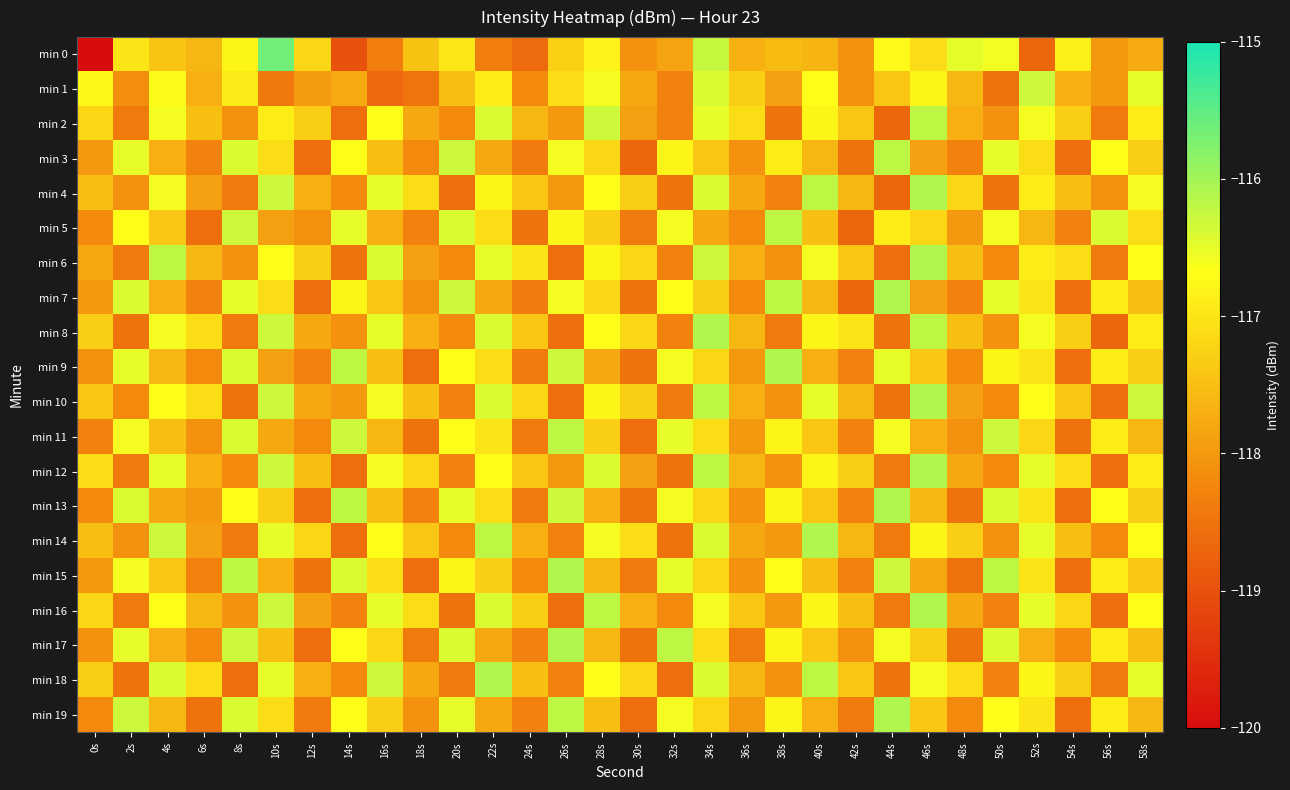

Reading left to right, what are all the values shown in this chart?

min 0: 0s=-120.0	2s=-117.0	4s=-117.4	6s=-117.6	8s=-116.8	10s=-115.6	12s=-117.2	14s=-119.0	16s=-118.4	18s=-117.5	20s=-117.0	22s=-118.4	24s=-118.6	26s=-117.3	28s=-116.8	30s=-118.1	32s=-117.9	34s=-116.3	36s=-117.7	38s=-117.5	40s=-117.6	42s=-118.1	44s=-116.7	46s=-117.1	48s=-116.5	50s=-116.6	52s=-118.7	54s=-116.9	56s=-118.0	58s=-117.8
min 1: 0s=-116.8	2s=-118.1	4s=-116.7	6s=-117.7	8s=-116.9	10s=-118.4	12s=-118.0	14s=-117.8	16s=-118.7	18s=-118.5	20s=-117.5	22s=-116.9	24s=-118.2	26s=-117.1	28s=-116.6	30s=-117.8	32s=-118.3	34s=-116.4	36s=-117.3	38s=-117.9	40s=-116.7	42s=-118.1	44s=-117.4	46s=-116.8	48s=-117.6	50s=-118.5	52s=-116.3	54s=-117.7	56s=-118.0	58s=-116.5
min 2: 0s=-117.2	2s=-118.4	4s=-116.6	6s=-117.5	8s=-118.1	10s=-116.9	12s=-117.3	14s=-118.6	16s=-116.7	18s=-117.8	20s=-118.2	22s=-116.4	24s=-117.6	26s=-118.0	28s=-116.3	30s=-117.9	32s=-118.3	34s=-116.5	36s=-117.1	38s=-118.5	40s=-116.8	42s=-117.4	44s=-118.7	46s=-116.2	48s=-117.7	50s=-118.1	52s=-116.6	54s=-117.3	56s=-118.4	58s=-116.9
min 3: 0s=-118.0	2s=-116.5	4s=-117.7	6s=-118.3	8s=-116.4	10s=-117.1	12s=-118.6	14s=-116.7	16s=-117.5	18s=-118.2	20s=-116.3	22s=-117.8	24s=-118.4	26s=-116.6	28s=-117.2	30s=-118.7	32s=-116.8	34s=-117.4	36s=-118.1	38s=-116.9	40s=-117.6	42s=-118.5	44s=-116.2	46s=-117.9	48s=-118.3	50s=-116.5	52s=-117.1	54s=-118.6	56s=-116.7	58s=-117.3
min 4: 0s=-117.5	2s=-118.1	4s=-116.6	6s=-117.9	8s=-118.4	10s=-116.3	12s=-117.7	14s=-118.2	16s=-116.5	18s=-117.1	20s=-118.6	22s=-116.8	24s=-117.4	26s=-118.0	28s=-116.7	30s=-117.3	32s=-118.5	34s=-116.4	36s=-117.8	38s=-118.3	40s=-116.2	42s=-117.6	44s=-118.7	46s=-116.1	48s=-117.2	50s=-118.5	52s=-116.9	54s=-117.5	56s=-118.1	58s=-116.6
min 5: 0s=-118.2	2s=-116.7	4s=-117.4	6s=-118.6	8s=-116.3	10s=-117.9	12s=-118.1	14s=-116.5	16s=-117.7	18s=-118.3	20s=-116.4	22s=-117.1	24s=-118.5	26s=-116.8	28s=-117.3	30s=-118.4	32s=-116.6	34s=-117.8	36s=-118.2	38s=-116.2	40s=-117.5	42s=-118.7	44s=-116.9	46s=-117.2	48s=-118.0	50s=-116.6	52s=-117.6	54s=-118.3	56s=-116.4	58s=-117.1
min 6: 0s=-117.8	2s=-118.4	4s=-116.2	6s=-117.6	8s=-118.1	10s=-116.7	12s=-117.3	14s=-118.5	16s=-116.4	18s=-117.9	20s=-118.2	22s=-116.5	24s=-117.0	26s=-118.6	28s=-116.8	30s=-117.2	32s=-118.3	34s=-116.3	36s=-117.7	38s=-118.1	40s=-116.6	42s=-117.4	44s=-118.6	46s=-116.1	48s=-117.5	50s=-118.2	52s=-116.9	54s=-117.1	56s=-118.4	58s=-116.7
min 7: 0s=-118.0	2s=-116.4	4s=-117.7	6s=-118.3	8s=-116.5	10s=-117.1	12s=-118.6	14s=-116.8	16s=-117.4	18s=-118.1	20s=-116.3	22s=-117.8	24s=-118.4	26s=-116.6	28s=-117.2	30s=-118.5	32s=-116.7	34s=-117.3	36s=-118.2	38s=-116.2	40s=-117.6	42s=-118.7	44s=-116.1	46s=-117.9	48s=-118.3	50s=-116.5	52s=-117.0	54s=-118.6	56s=-116.9	58s=-117.5
min 8: 0s=-117.3	2s=-118.5	4s=-116.6	6s=-117.1	8s=-118.4	10s=-116.3	12s=-117.8	14s=-118.1	16s=-116.5	18s=-117.7	20s=-118.2	22s=-116.4	24s=-117.4	26s=-118.6	28s=-116.7	30s=-117.2	32s=-118.3	34s=-116.1	36s=-117.6	38s=-118.4	40s=-116.8	42s=-117.0	44s=-118.5	46s=-116.2	48s=-117.5	50s=-118.1	52s=-116.6	54s=-117.3	56s=-118.7	58s=-116.9
min 9: 0s=-118.1	2s=-116.5	4s=-117.6	6s=-118.2	8s=-116.4	10s=-117.9	12s=-118.3	14s=-116.2	16s=-117.5	18s=-118.6	20s=-116.7	22s=-117.1	24s=-118.4	26s=-116.3	28s=-117.8	30s=-118.5	32s=-116.6	34s=-117.2	36s=-118.0	38s=-116.1	40s=-117.7	42s=-118.3	44s=-116.5	46s=-117.4	48s=-118.2	50s=-116.8	52s=-117.0	54s=-118.6	56s=-116.9	58s=-117.3
min 10: 0s=-117.4	2s=-118.2	4s=-116.7	6s=-117.1	8s=-118.5	10s=-116.3	12s=-117.8	14s=-118.0	16s=-116.6	18s=-117.5	20s=-118.3	22s=-116.4	24s=-117.2	26s=-118.6	28s=-116.8	30s=-117.3	32s=-118.4	34s=-116.2	36s=-117.7	38s=-118.1	40s=-116.5	42s=-117.6	44s=-118.5	46s=-116.1	48s=-117.9	50s=-118.2	52s=-116.7	54s=-117.4	56s=-118.6	58s=-116.3
min 11: 0s=-118.3	2s=-116.6	4s=-117.5	6s=-118.1	8s=-116.4	10s=-117.8	12s=-118.2	14s=-116.3	16s=-117.6	18s=-118.5	20s=-116.7	22s=-117.0	24s=-118.4	26s=-116.2	28s=-117.3	30s=-118.6	32s=-116.5	34s=-117.1	36s=-118.0	38s=-116.8	40s=-117.4	42s=-118.3	44s=-116.6	46s=-117.7	48s=-118.1	50s=-116.3	52s=-117.2	54s=-118.5	56s=-116.9	58s=-117.6
min 12: 0s=-117.1	2s=-118.4	4s=-116.5	6s=-117.7	8s=-118.2	10s=-116.3	12s=-117.5	14s=-118.6	16s=-116.6	18s=-117.2	20s=-118.3	22s=-116.7	24s=-117.4	26s=-118.0	28s=-116.4	30s=-117.9	32s=-118.5	34s=-116.2	36s=-117.6	38s=-118.1	40s=-116.8	42s=-117.3	44s=-118.4	46s=-116.1	48s=-117.8	50s=-118.2	52s=-116.5	54s=-117.1	56s=-118.6	58s=-116.9
min 13: 0s=-118.2	2s=-116.4	4s=-117.8	6s=-118.0	8s=-116.7	10s=-117.3	12s=-118.6	14s=-116.2	16s=-117.5	18s=-118.3	20s=-116.5	22s=-117.1	24s=-118.4	26s=-116.3	28s=-117.7	30s=-118.5	32s=-116.6	34s=-117.2	36s=-118.1	38s=-116.8	40s=-117.4	42s=-118.3	44s=-116.1	46s=-117.6	48s=-118.5	50s=-116.4	52s=-117.0	54s=-118.6	56s=-116.7	58s=-117.3
min 14: 0s=-117.5	2s=-118.1	4s=-116.3	6s=-117.9	8s=-118.4	10s=-116.5	12s=-117.2	14s=-118.6	16s=-116.7	18s=-117.4	20s=-118.2	22s=-116.2	24s=-117.7	26s=-118.3	28s=-116.6	30s=-117.1	32s=-118.5	34s=-116.4	36s=-117.8	38s=-118.0	40s=-116.1	42s=-117.6	44s=-118.4	46s=-116.8	48s=-117.3	50s=-118.1	52s=-116.5	54s=-117.5	56s=-118.2	58s=-116.7
min 15: 0s=-118.0	2s=-116.6	4s=-117.4	6s=-118.3	8s=-116.2	10s=-117.7	12s=-118.5	14s=-116.4	16s=-117.1	18s=-118.6	20s=-116.8	22s=-117.3	24s=-118.2	26s=-116.1	28s=-117.6	30s=-118.4	32s=-116.5	34s=-117.2	36s=-118.1	38s=-116.7	40s=-117.5	42s=-118.3	44s=-116.3	46s=-117.8	48s=-118.5	50s=-116.2	52s=-117.0	54s=-118.6	56s=-116.9	58s=-117.4
min 16: 0s=-117.2	2s=-118.4	4s=-116.7	6s=-117.6	8s=-118.1	10s=-116.3	12s=-117.9	14s=-118.3	16s=-116.5	18s=-117.1	20s=-118.5	22s=-116.4	24s=-117.3	26s=-118.6	28s=-116.2	30s=-117.7	32s=-118.2	34s=-116.6	36s=-117.4	38s=-118.0	40s=-116.8	42s=-117.5	44s=-118.4	46s=-116.1	48s=-117.8	50s=-118.3	52s=-116.5	54s=-117.2	56s=-118.6	58s=-116.7
min 17: 0s=-118.1	2s=-116.5	4s=-117.7	6s=-118.2	8s=-116.3	10s=-117.5	12s=-118.6	14s=-116.7	16s=-117.2	18s=-118.4	20s=-116.4	22s=-117.8	24s=-118.3	26s=-116.1	28s=-117.6	30s=-118.5	32s=-116.2	34s=-117.1	36s=-118.4	38s=-116.8	40s=-117.4	42s=-118.1	44s=-116.6	46s=-117.3	48s=-118.5	50s=-116.4	52s=-117.7	54s=-118.2	56s=-116.9	58s=-117.5
min 18: 0s=-117.3	2s=-118.5	4s=-116.4	6s=-117.1	8s=-118.6	10s=-116.5	12s=-117.7	14s=-118.2	16s=-116.3	18s=-117.8	20s=-118.4	22s=-116.1	24s=-117.5	26s=-118.3	28s=-116.7	30s=-117.2	32s=-118.6	34s=-116.4	36s=-117.6	38s=-118.1	40s=-116.2	42s=-117.4	44s=-118.5	46s=-116.6	48s=-117.1	50s=-118.3	52s=-116.8	54s=-117.3	56s=-118.4	58s=-116.5
min 19: 0s=-118.2	2s=-116.3	4s=-117.6	6s=-118.5	8s=-116.4	10s=-117.1	12s=-118.4	14s=-116.7	16s=-117.3	18s=-118.1	20s=-116.5	22s=-117.8	24s=-118.3	26s=-116.2	28s=-117.5	30s=-118.6	32s=-116.6	34s=-117.2	36s=-118.0	38s=-116.8	40s=-117.7	42s=-118.4	44s=-116.1	46s=-117.4	48s=-118.2	50s=-116.7	52s=-117.0	54s=-118.6	56s=-116.9	58s=-117.6